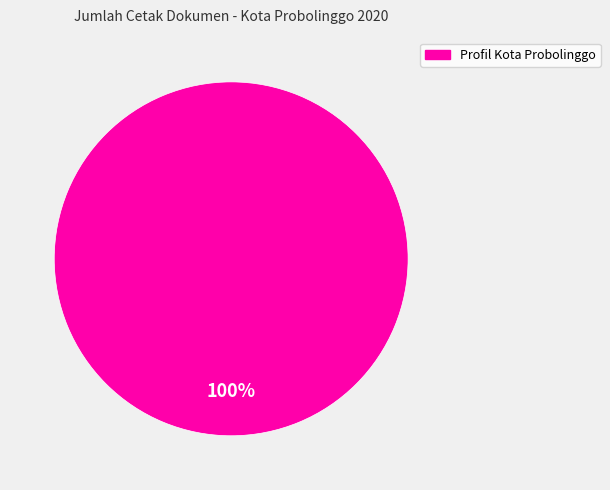

Does any single category account for the majority?

Yes